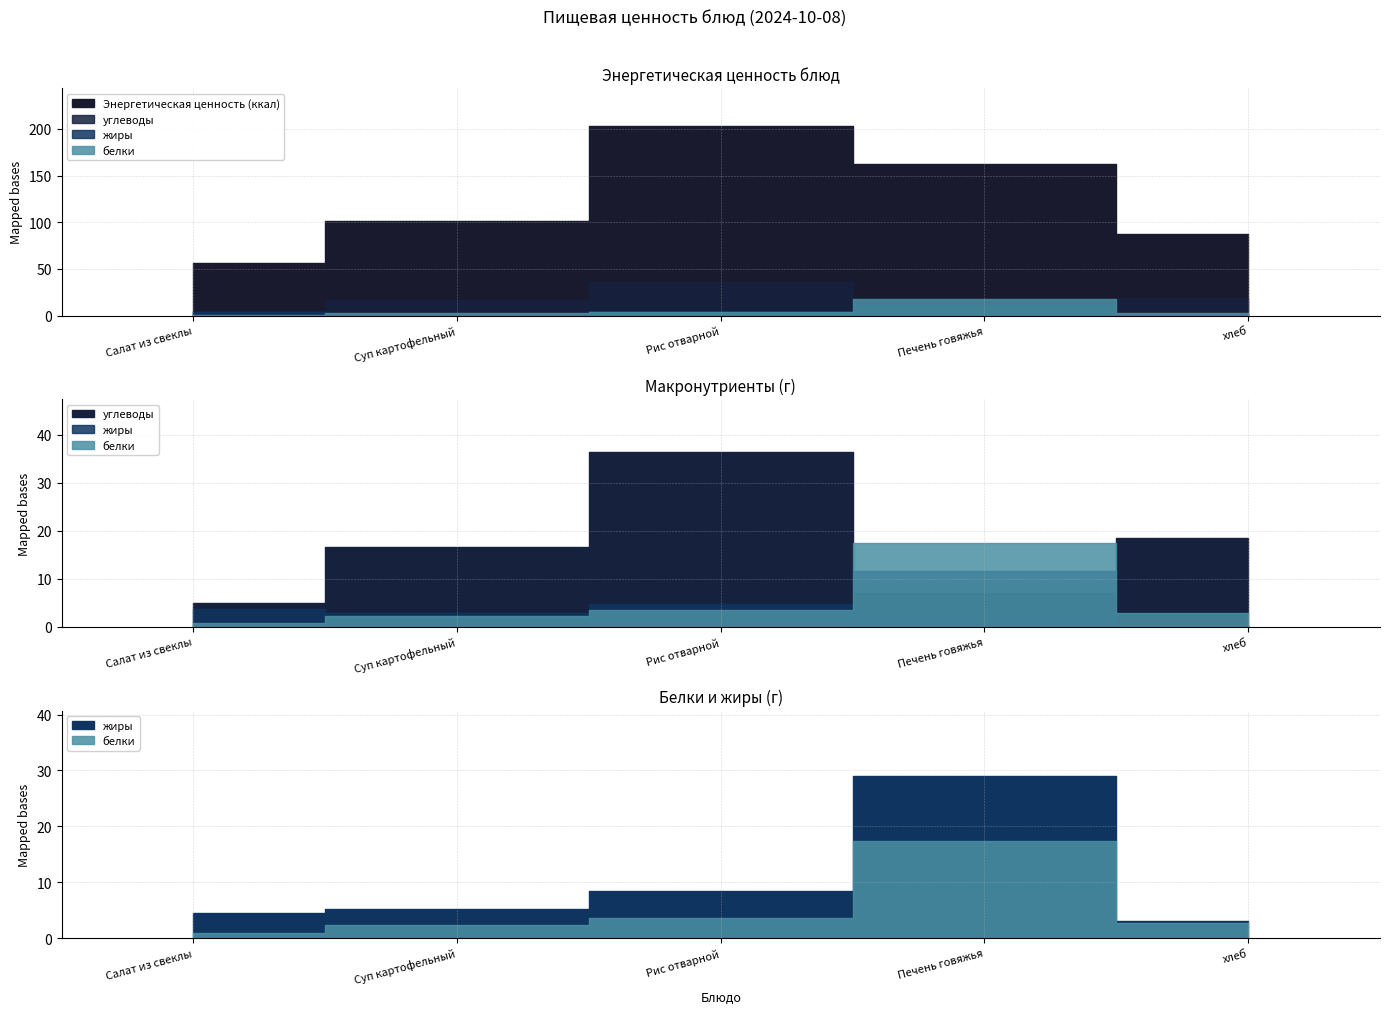

What is the greatest value displayed?

203.2